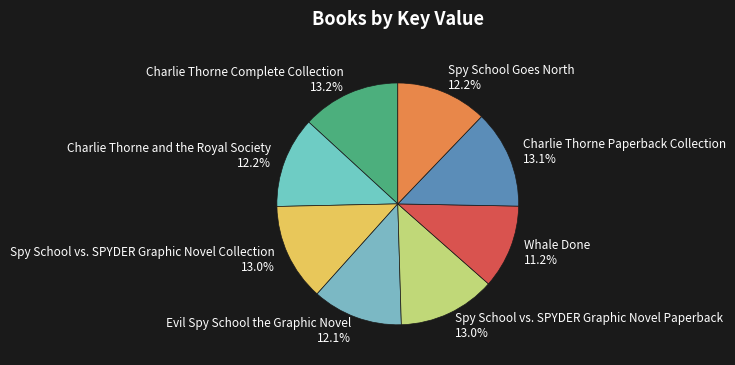

Combined, do Charlie Thorne Complete Collection and Charlie Thorne Paperback Collection account for over 50%?

No